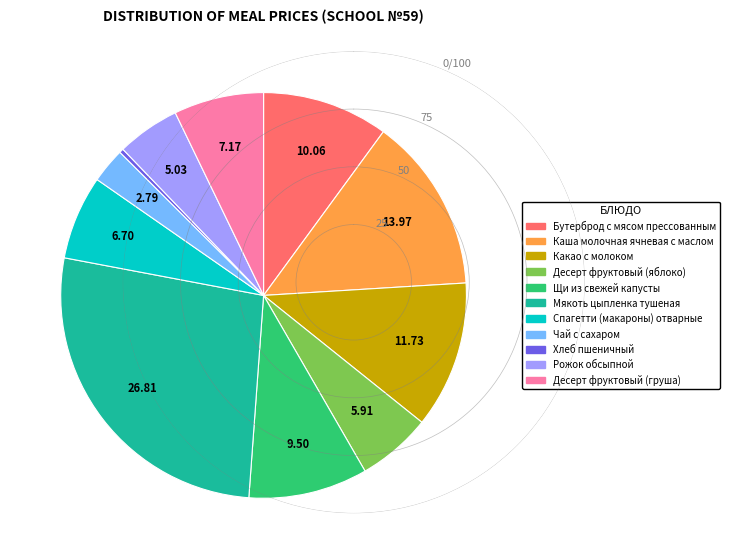

Is there any slice that represents more than half of the pie?

No